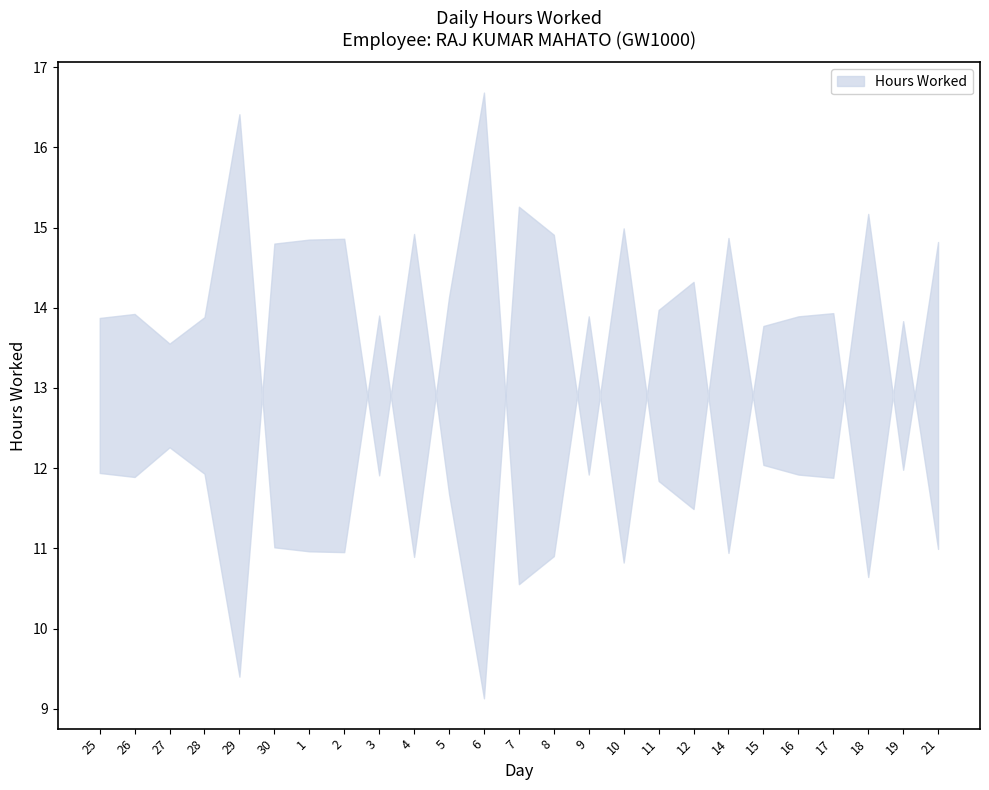

Reading left to right, list all the values displayed in this chart.

11.9	11.9	12.3	11.9	9.4	14.8	14.8	14.9	11.9	14.9	11.7	9.1	15.3	14.9	11.9	15.0	11.8	11.5	14.9	12.0	11.9	11.9	15.2	12.0	14.8